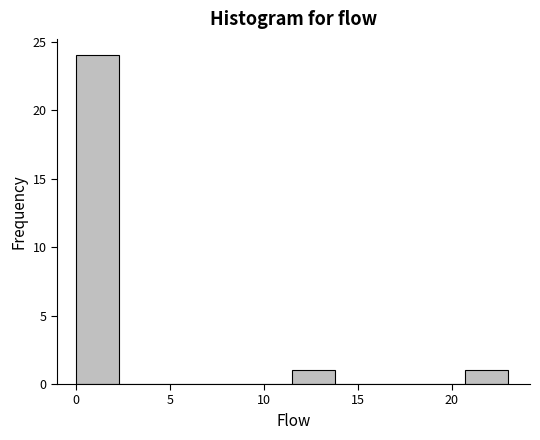

Reading left to right, list every bar in this chart as the range it spans on the x-axis followed by its height. Neither the bar edges nor the heights are printed on the chart, so give them approximately, as read against the axes.

0.0 to 2.3: 24
2.3 to 4.6: 0
4.6 to 6.9: 0
6.9 to 9.2: 0
9.2 to 11.5: 0
11.5 to 13.8: 1
13.8 to 16.1: 0
16.1 to 18.4: 0
18.4 to 20.7: 0
20.7 to 23.0: 1